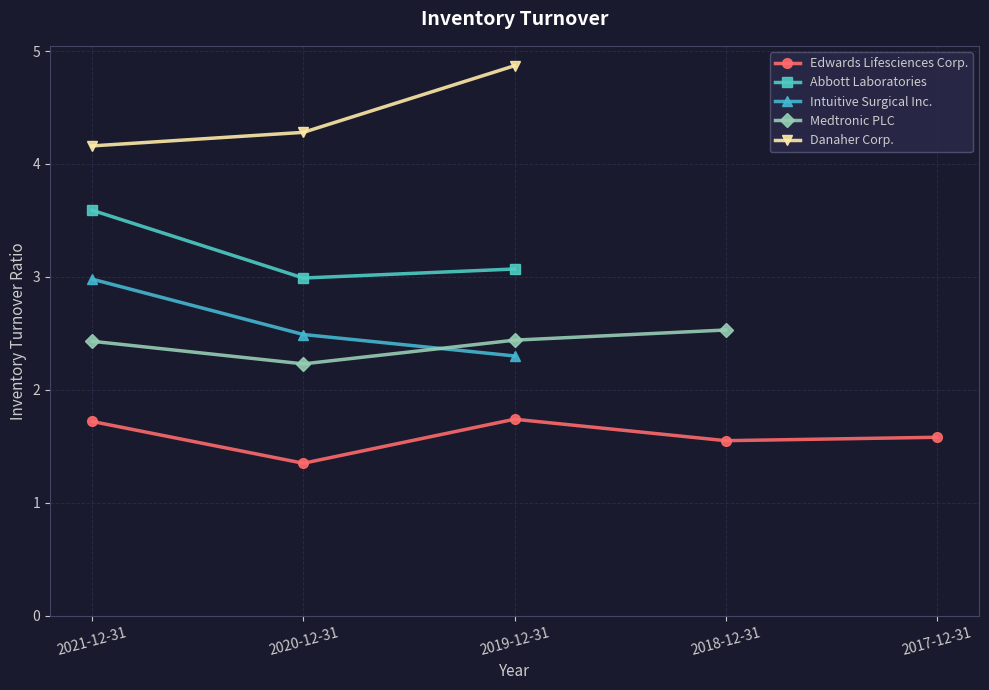

Which category has the lowest value in the Edwards Lifesciences Corp. series?

2020-12-31